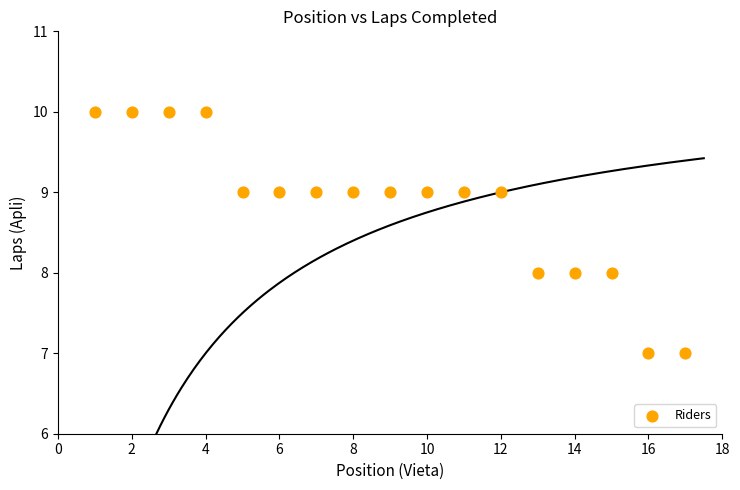

What is the range of X values (max minus min)?

16